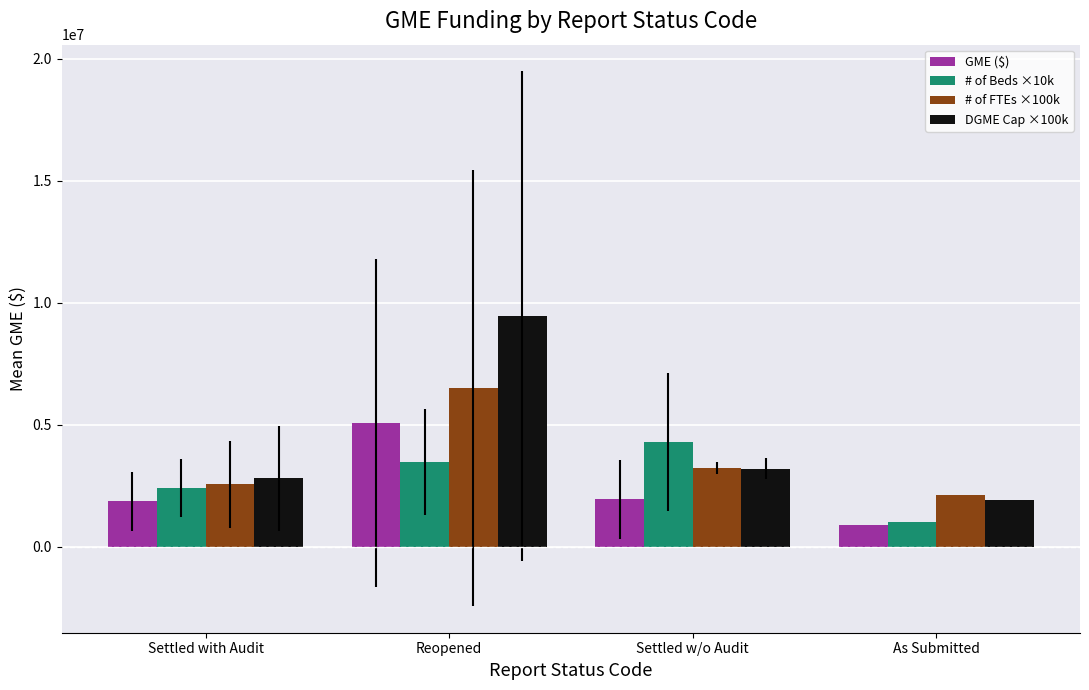

How many bars are there in each group?

4